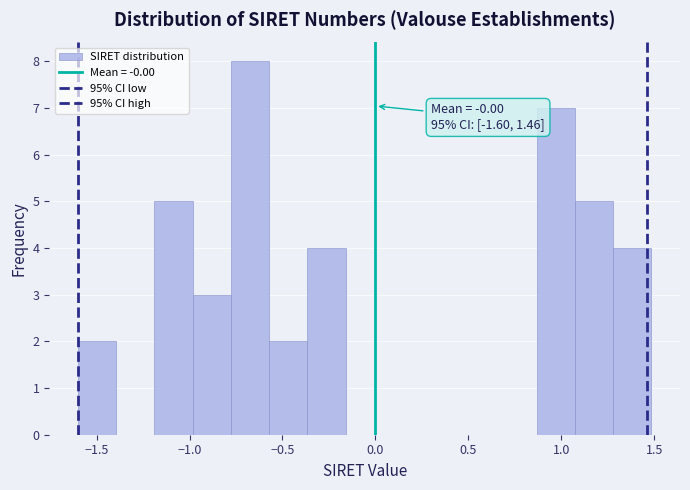

Over which range of the x-axis is the bar tallest?

-0.80 to -0.55